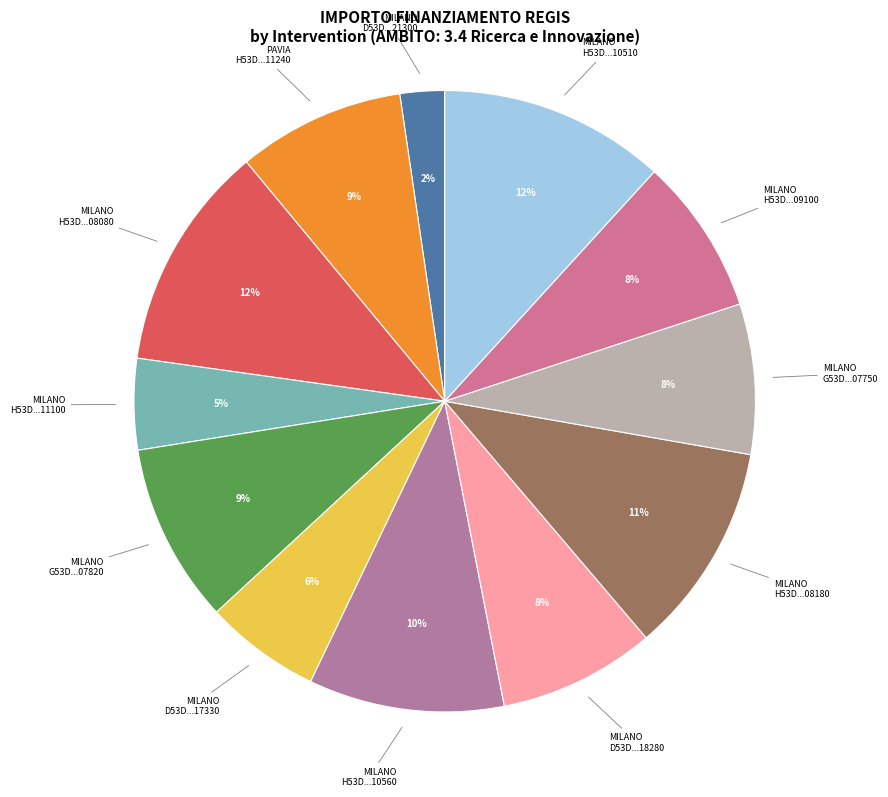

Is there a majority slice in this chart?

No